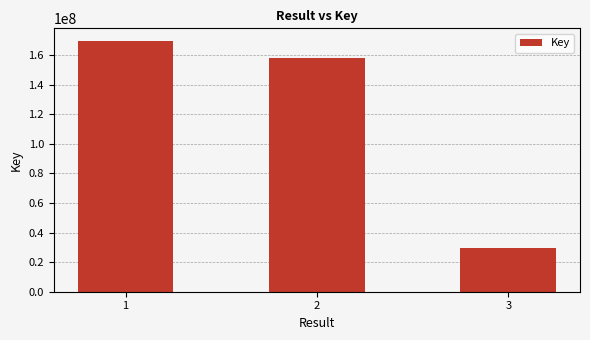

What is the change in value from 2 to 3?

-128275392